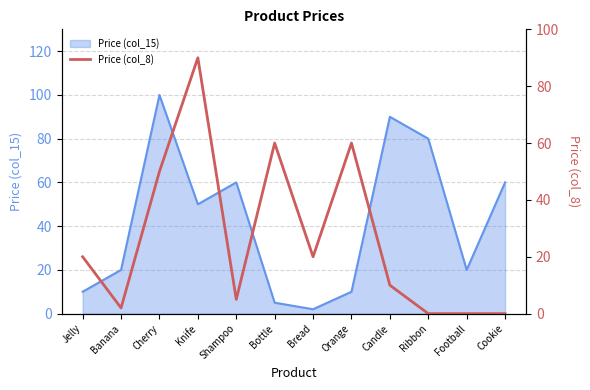

What is the sum of all values?

317